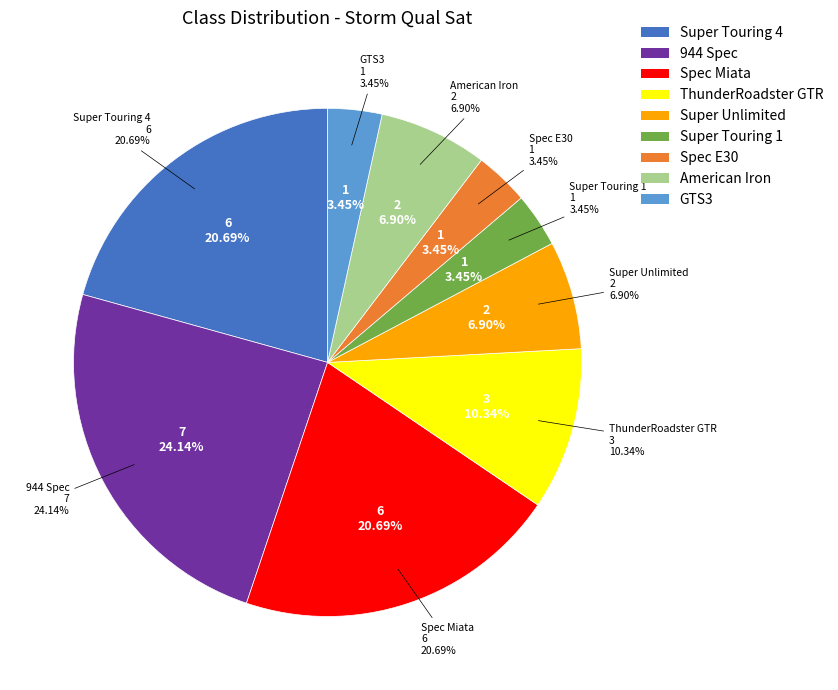

How many segments does this pie chart have?

9